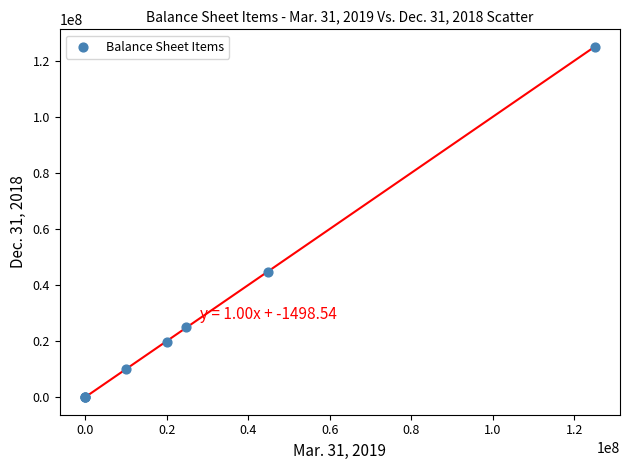

What Y value in the scatter plot is closest to 62500000?

44786011.0